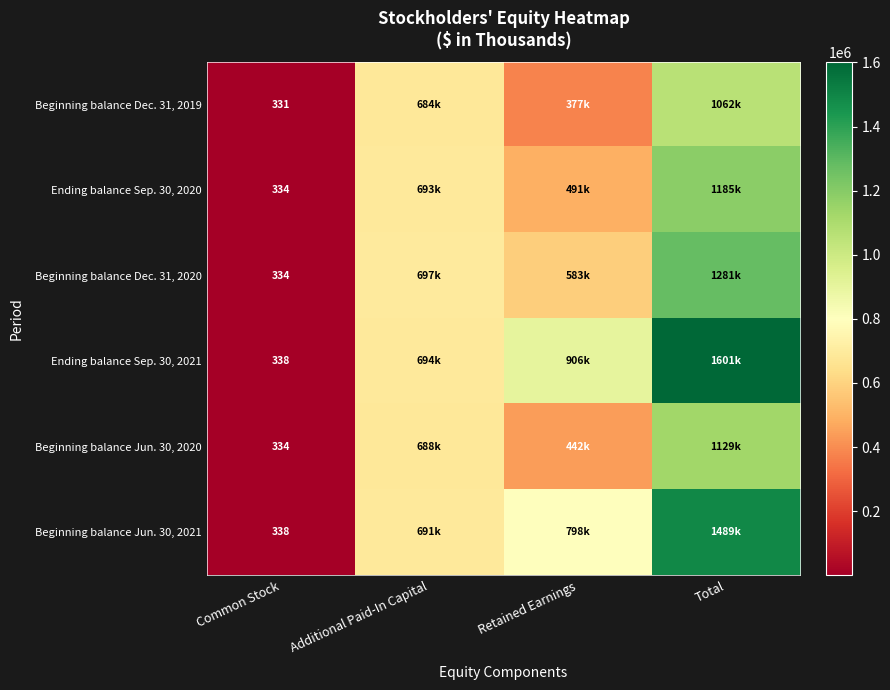

What is the total value across all series at Common Stock?

2009